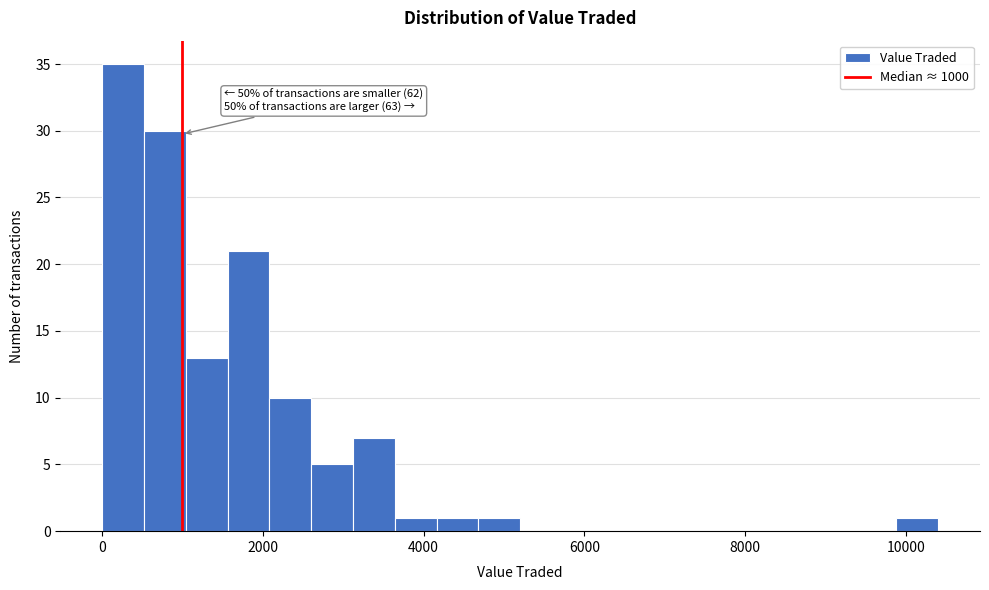

Read against the x-axis, roughly where is the centre of the tallest bar?

200